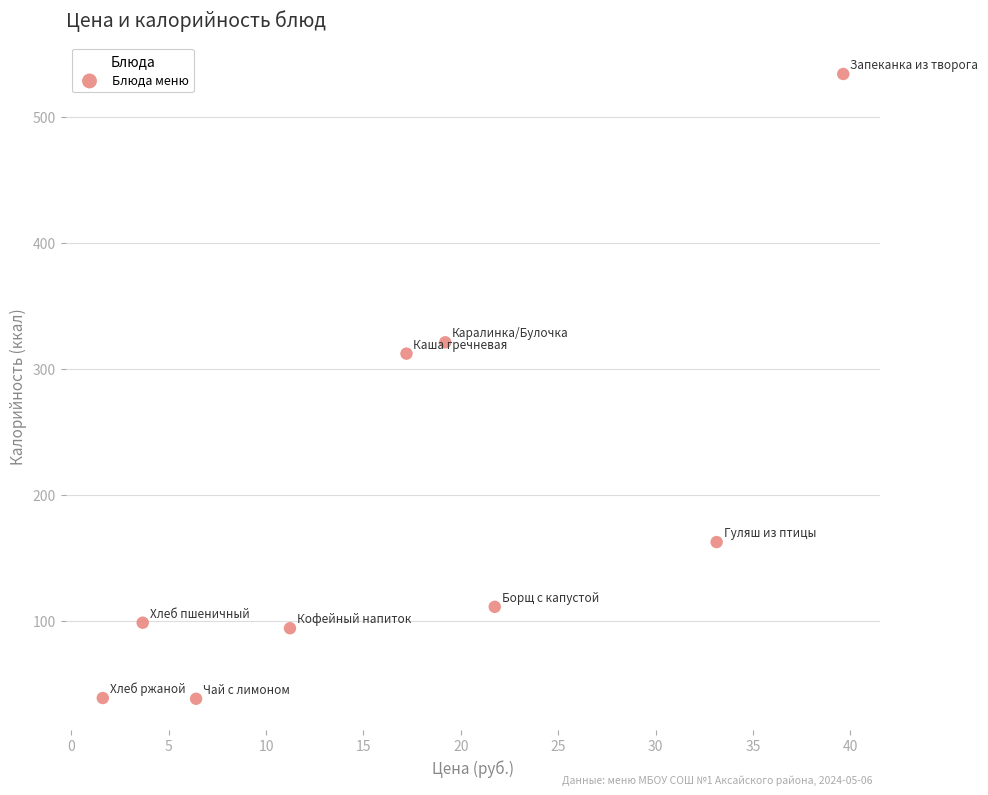

What Y value in the scatter plot is closest to 286?

312.0